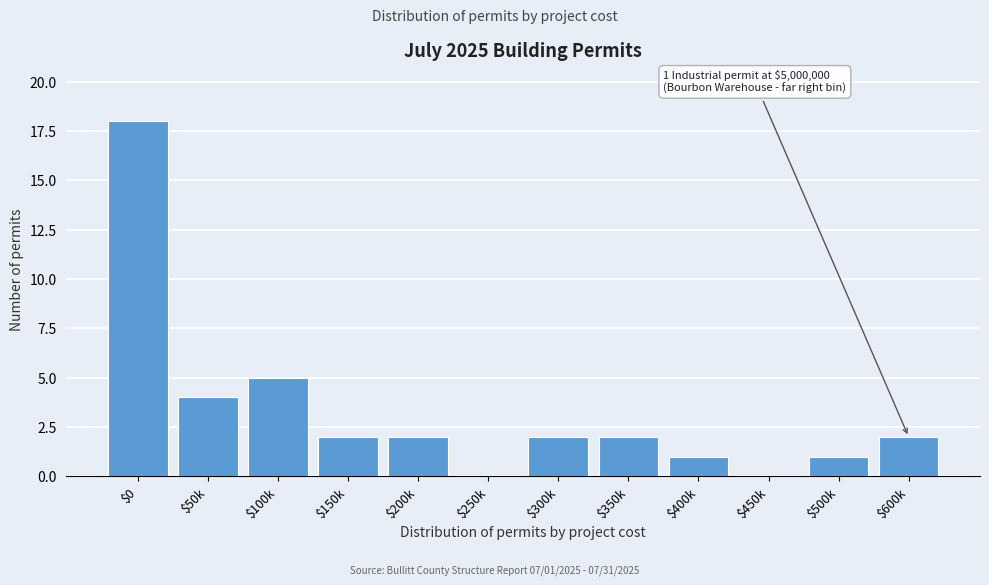

Which label corresponds to the largest value in the chart?

$0